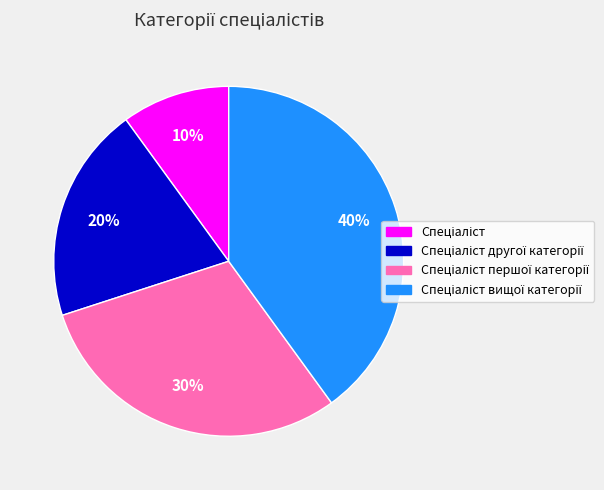

Is there any slice that represents more than half of the pie?

No